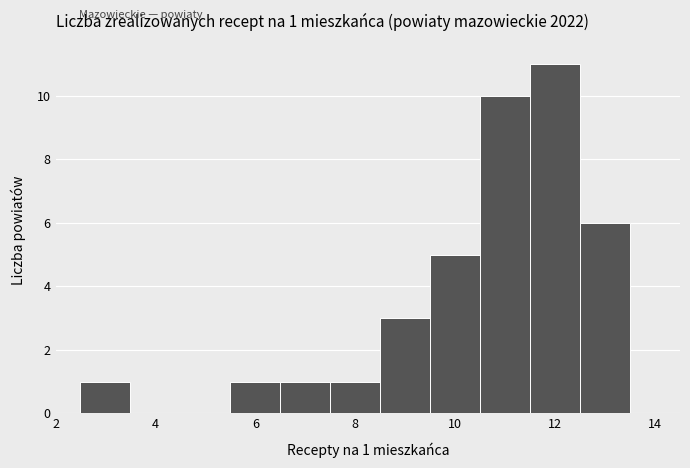

Which range on the x-axis has the tallest bar?

11.5 to 12.5